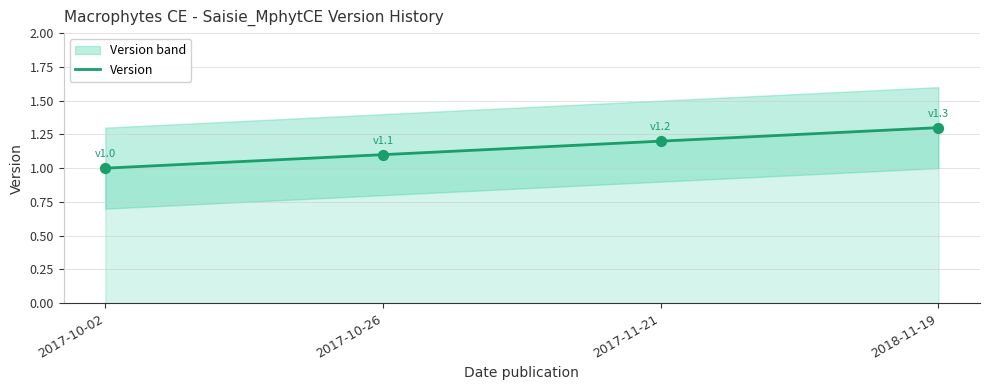

Approximately how many times larger is the value at 2017-10-02 compared to 2017-11-21?

0.8